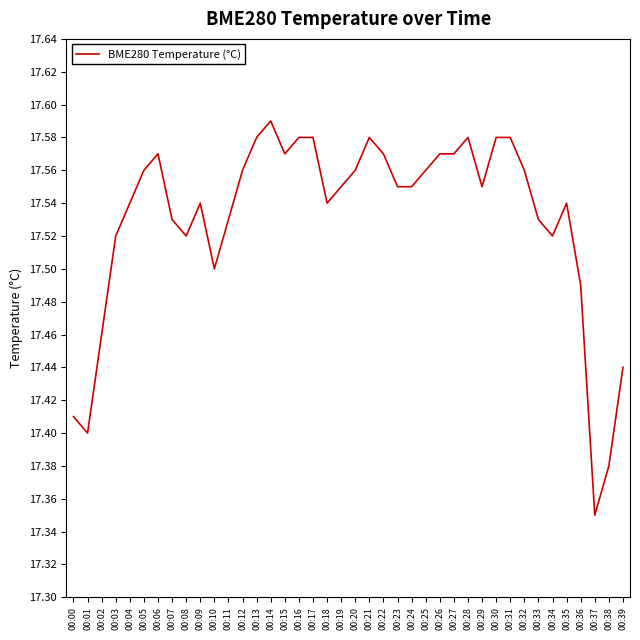

How many series are shown in this chart?

1